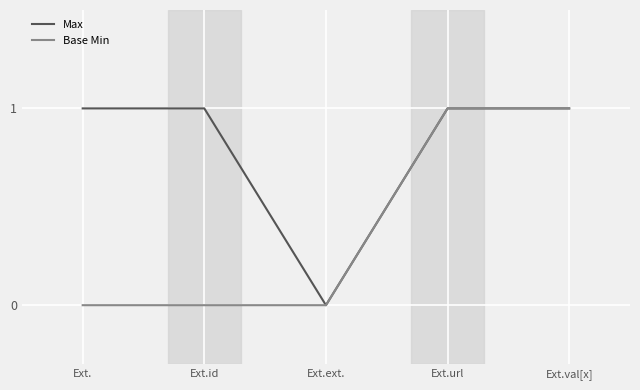

How many lines are shown in the chart?

2